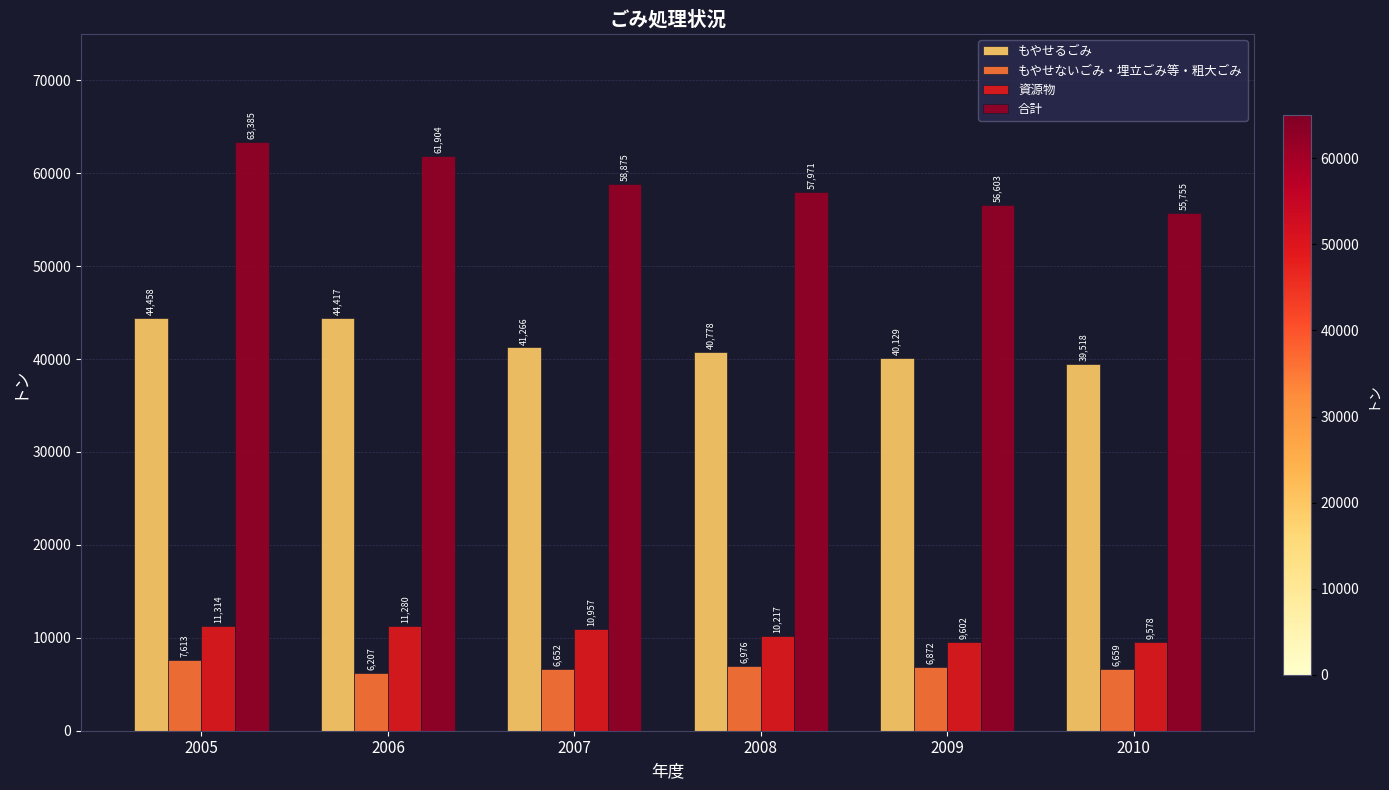

At how many categories does at least one series exceed 44576?

6